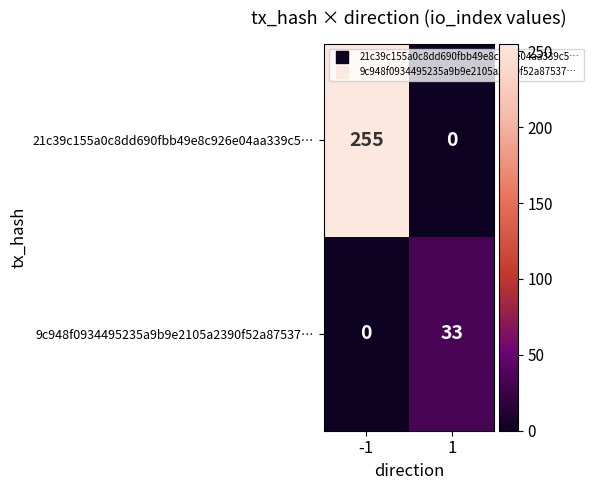

Is it true that 9c948f0934495235a9b9e2105a2390f52a87537… equals 33 at 1?

True